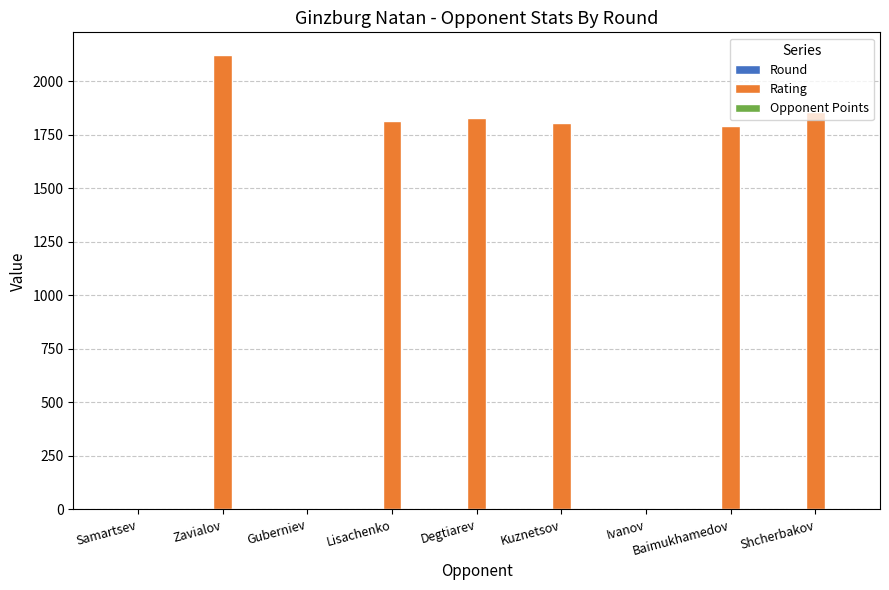

What is the sum of all Rating values?

11223.0